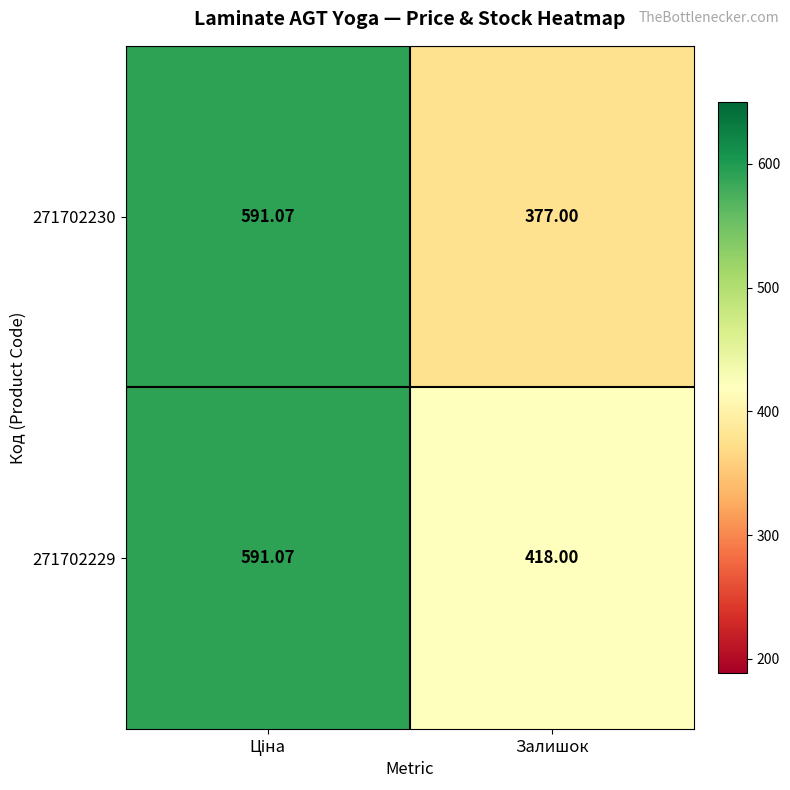

Which label corresponds to the smallest value in the chart?

Залишок